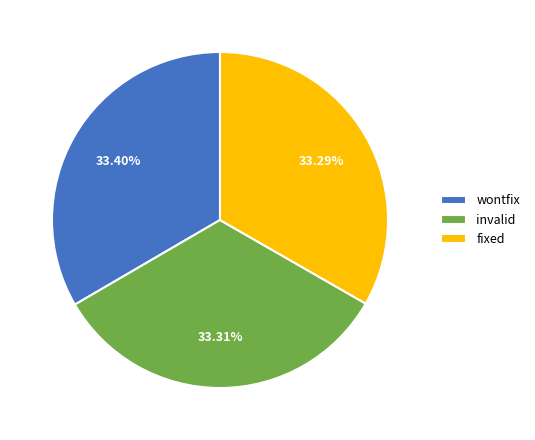

How many slices are in this pie chart?

3